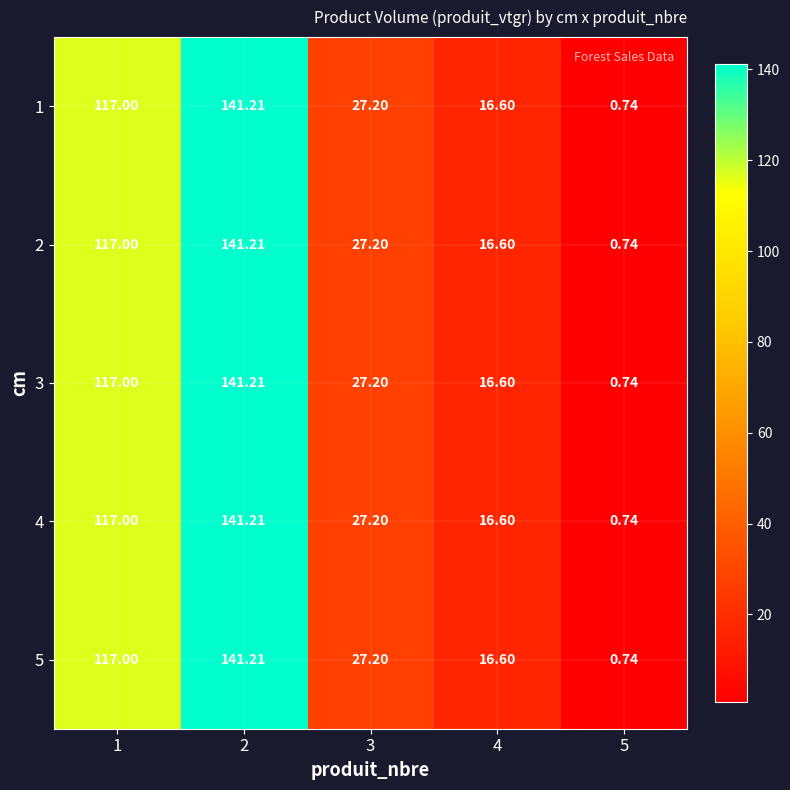

Is the value of 4 at 3 greater than the value of 2 at 1?

No